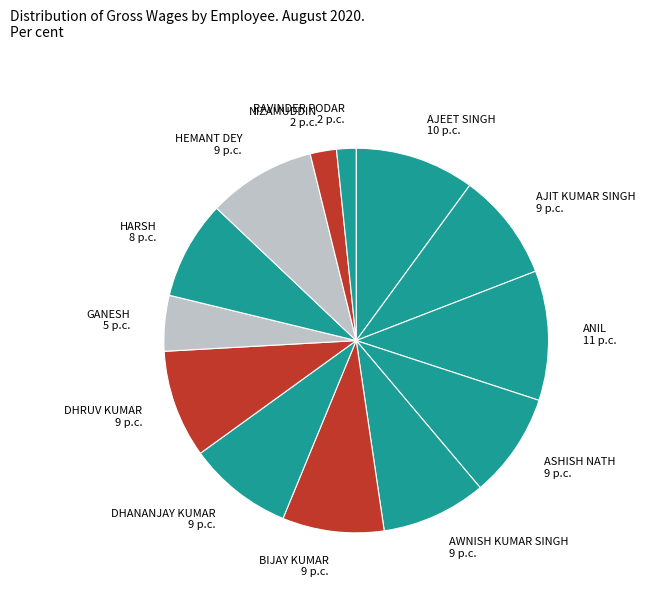

What is the largest slice in the pie chart?

ANIL